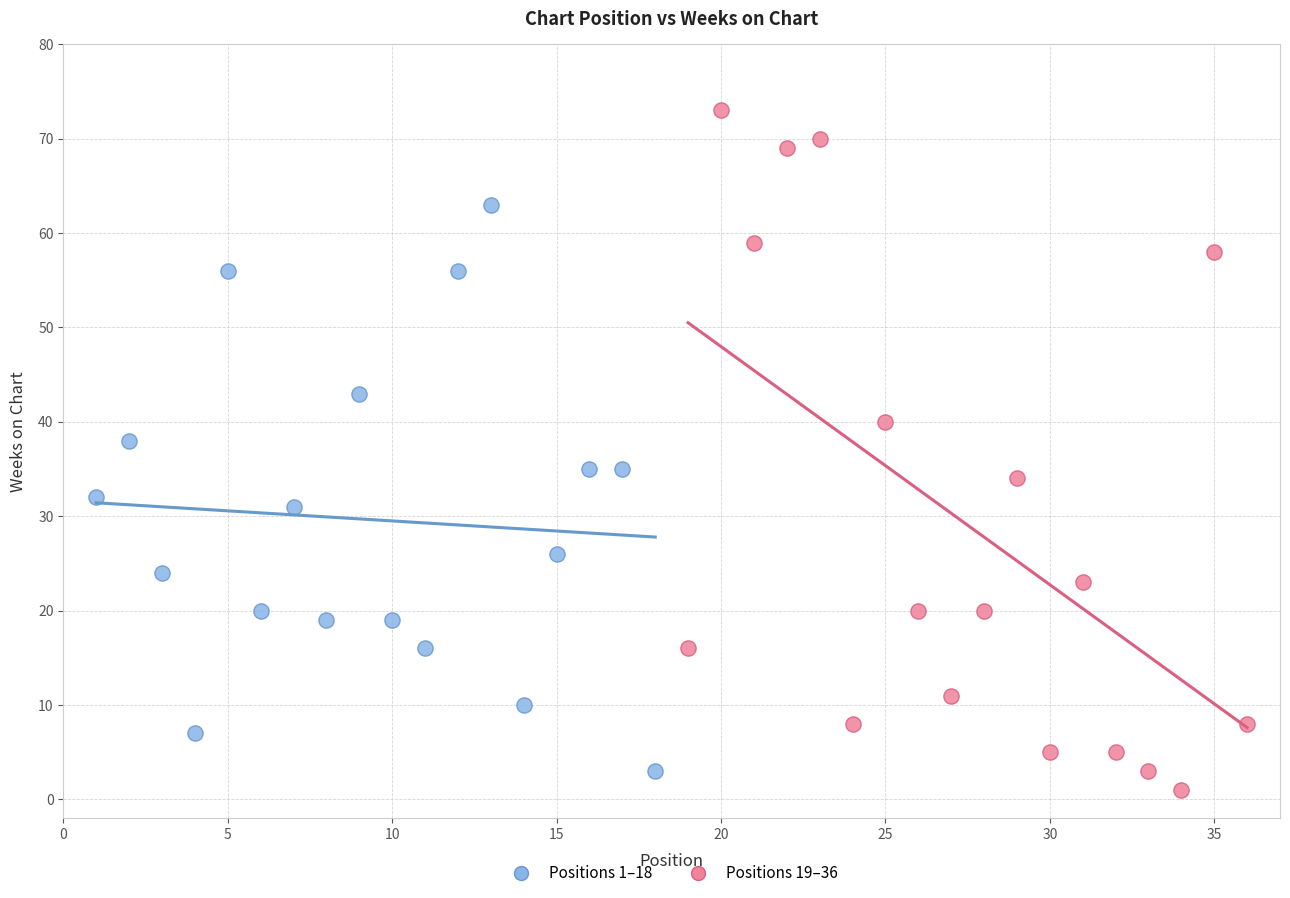

Which series reaches the maximum Y coordinate?

Positions 19–36